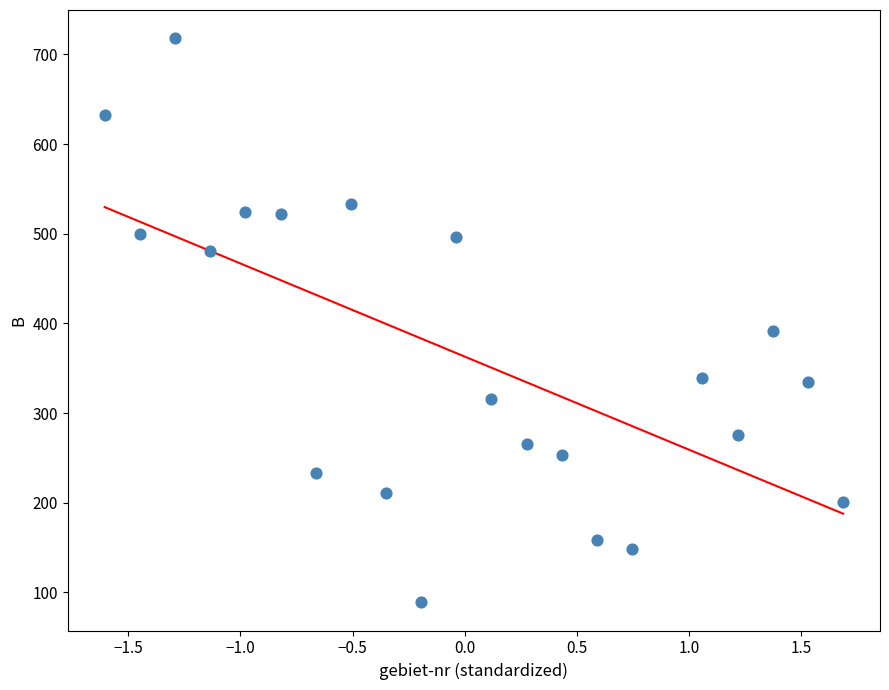

What is the range of Y values (max minus min)?

629